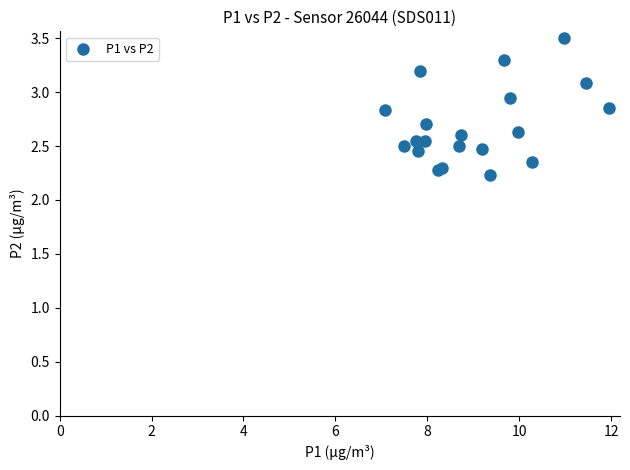

What Y value in the scatter plot is closest to 2?

2.2